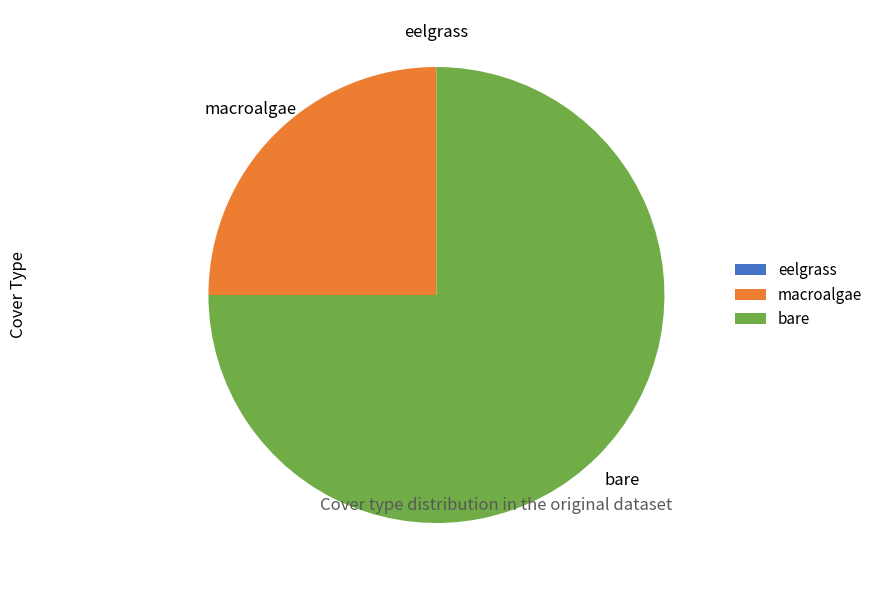

True or false: macroalgae accounts for 31% of the total.

False